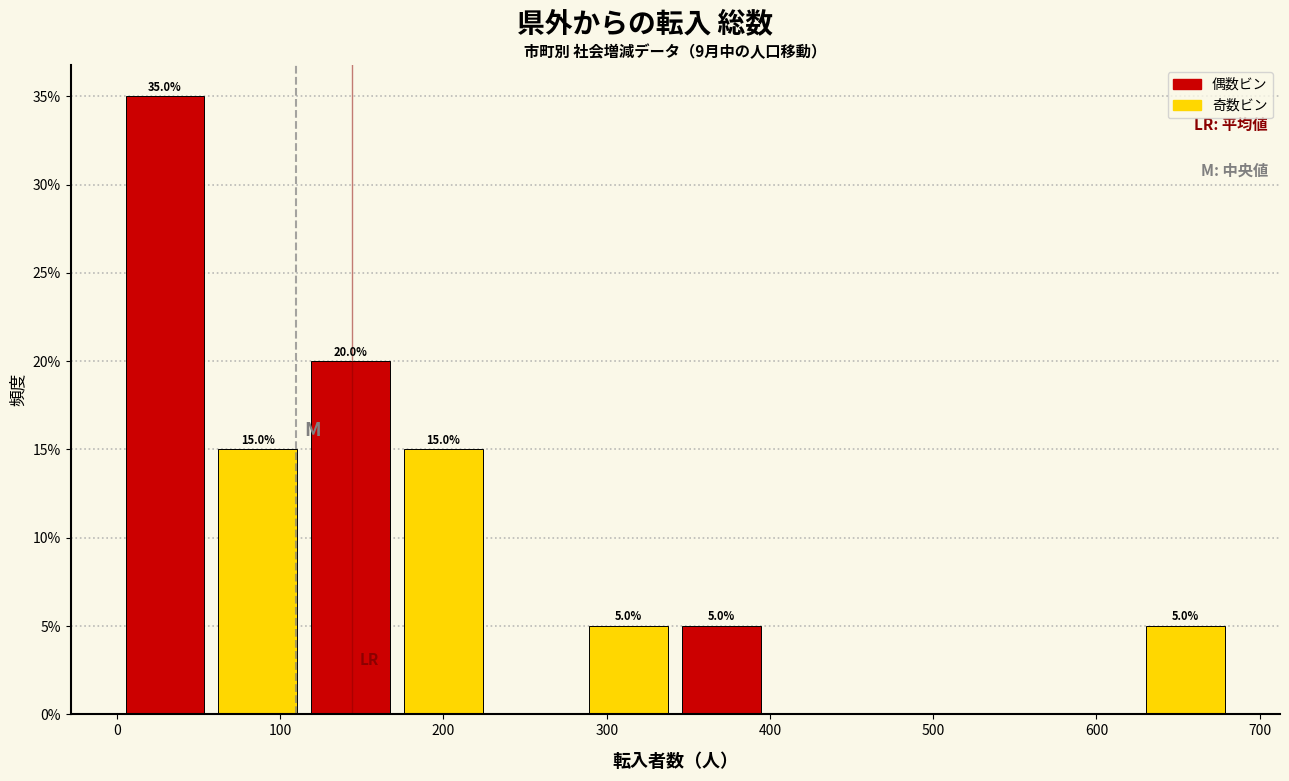

Which range on the x-axis has the tallest bar?

0 to 60